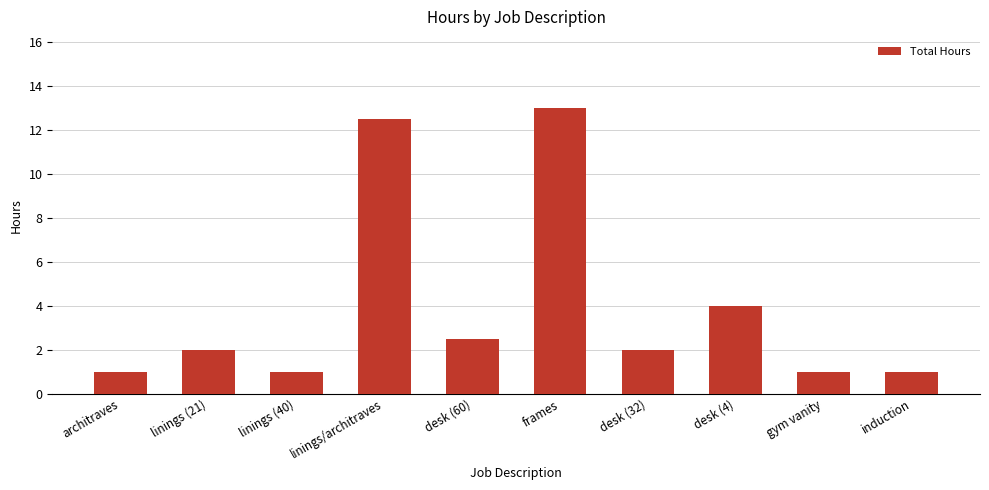

Reading right to left, list all the values displayed in this chart.

induction=1.0	gym vanity=1.0	desk (4)=4.0	desk (32)=2.0	frames=13.0	desk (60)=2.5	linings/architraves=12.5	linings (40)=1.0	linings (21)=2.0	architraves=1.0